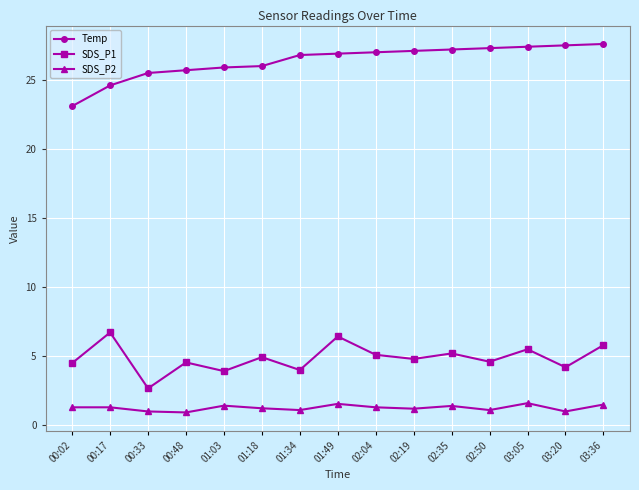

Which series changed the most between 00:02 and 00:48?

Temp